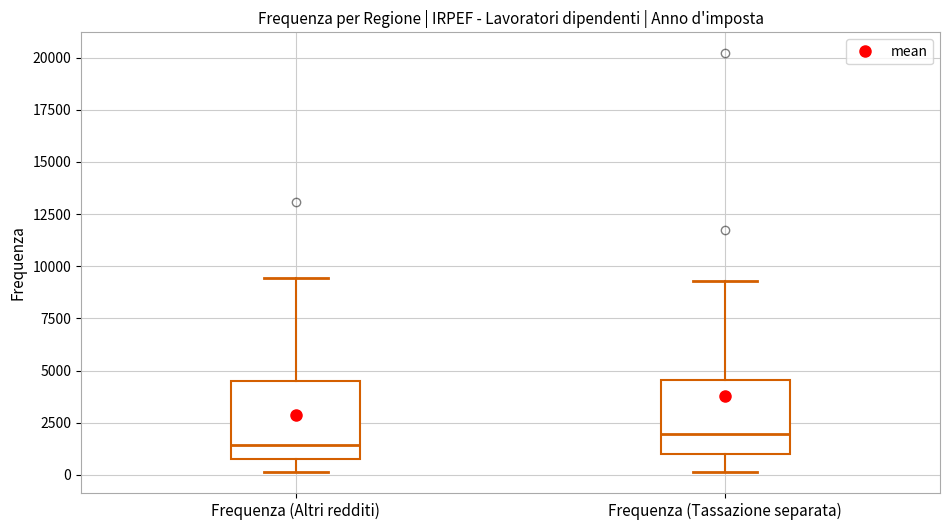

Reading left to right, transcribe this box plot: for each box, give where its median line is, the range the box spans, and where its two whiskers end, as read against the y-axis. The values are not printed on the chart, so give them approximately, as read against the axis.

Frequenza (Altri redditi): median 1500, box 1000 to 4500, whiskers 0 to 9500
Frequenza (Tassazione separata): median 2000, box 1000 to 4500, whiskers 0 to 9500